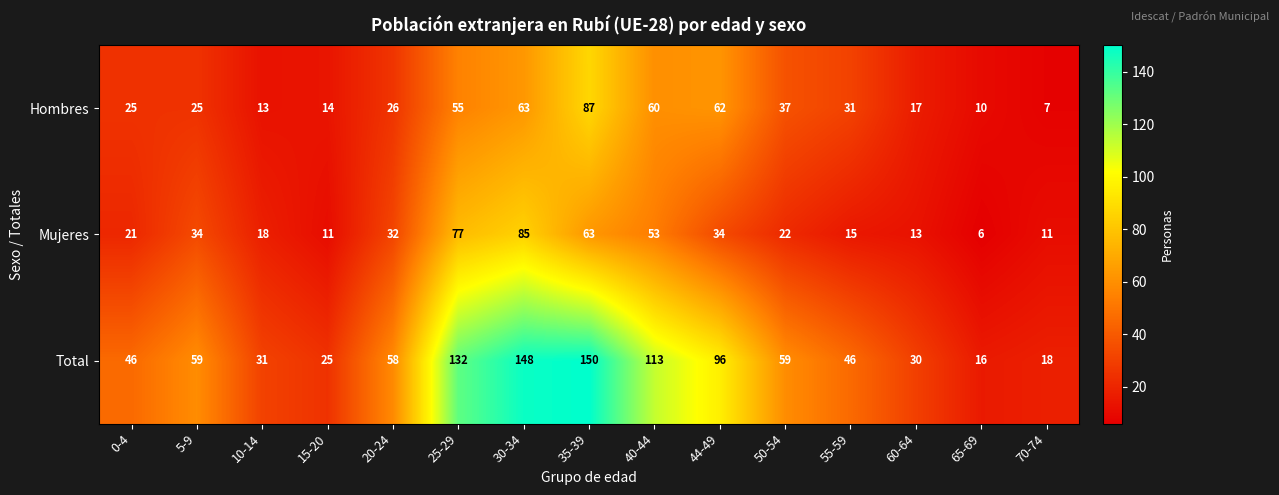

What is the average value of the Hombres series?

35